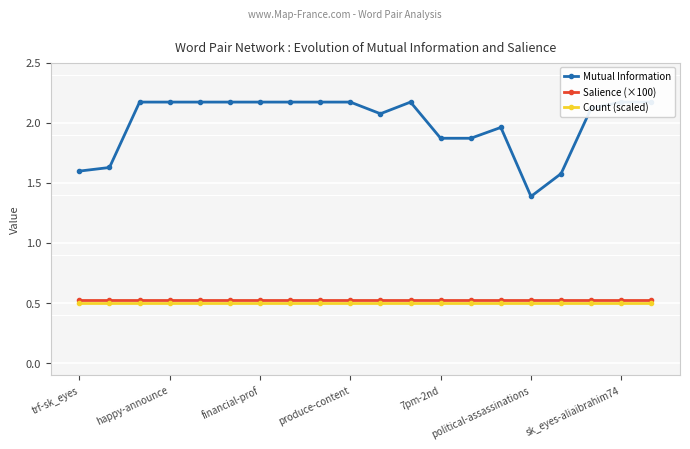

How many values in the Mutual Information series exceed 2?

13